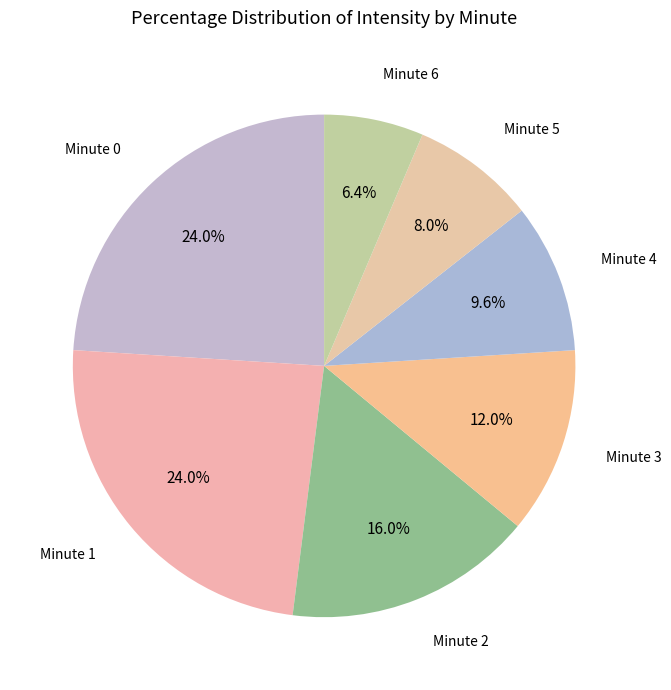

Which has a higher value, Minute 2 or Minute 1?

Minute 1